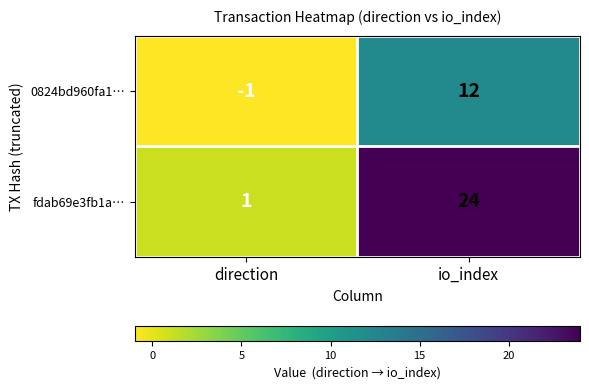

True or false: 0824bd960fa1… has a value of 12 at io_index.

True